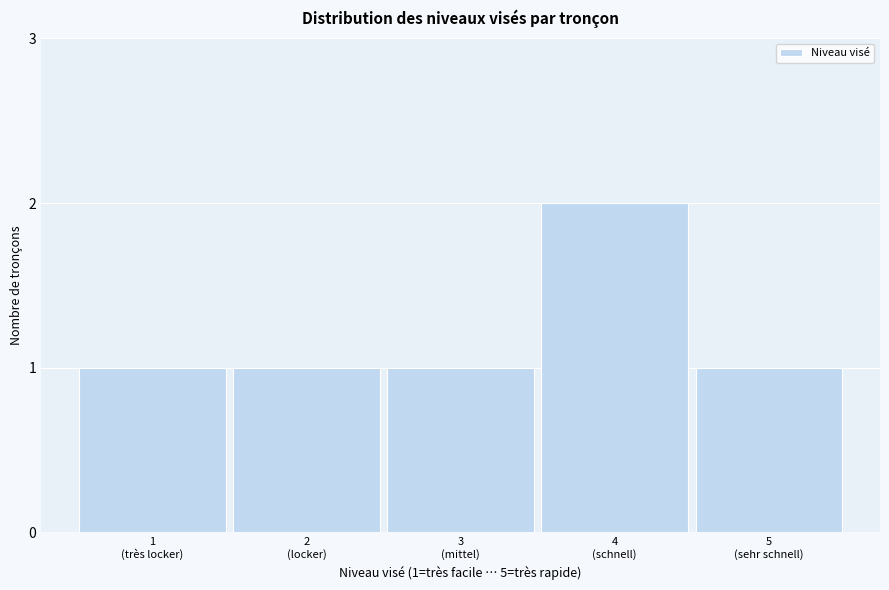

Reading left to right, transcribe all the data shown in this chart.

1	1	1	2	1